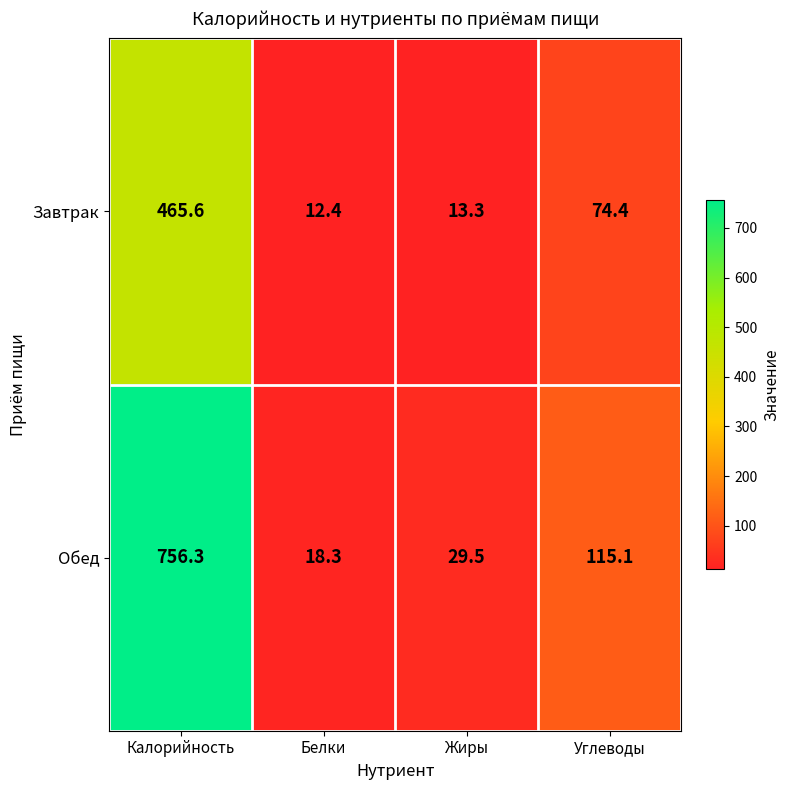

Which category has the highest value across all series?

Калорийность